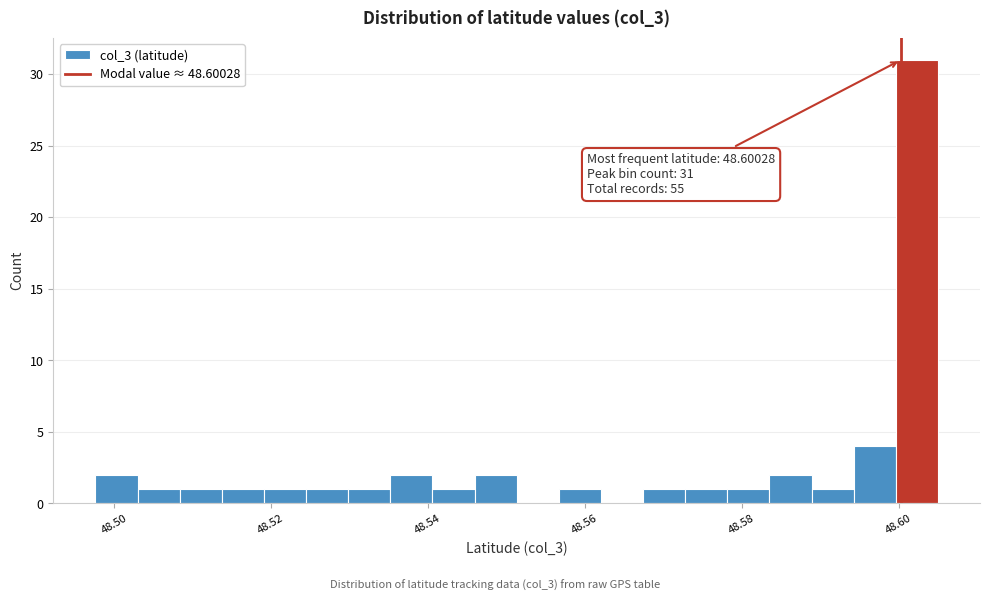

Read against the x-axis, roughly where is the centre of the tallest bar?

48.602